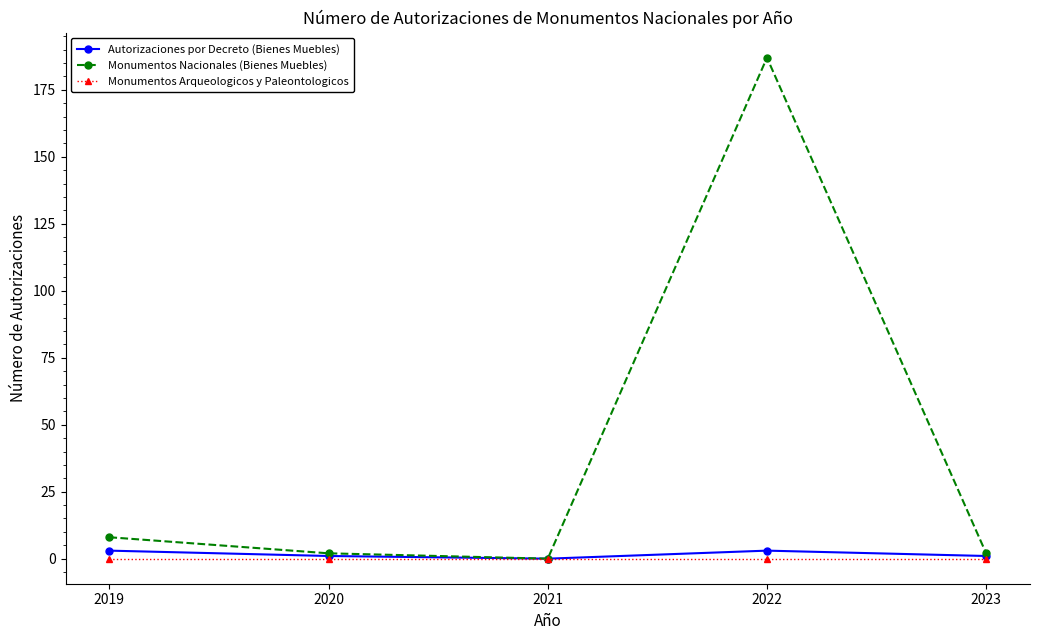

In Autorizaciones por Decreto (Bienes Muebles), how many points are lower than both neighbors (excluding endpoints)?

1